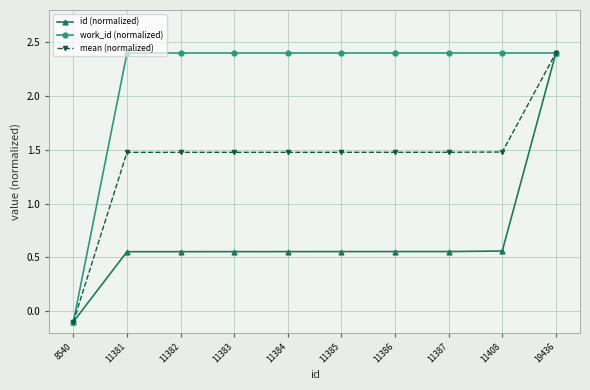

Where does the mean (normalized) series first go above 1?

11381